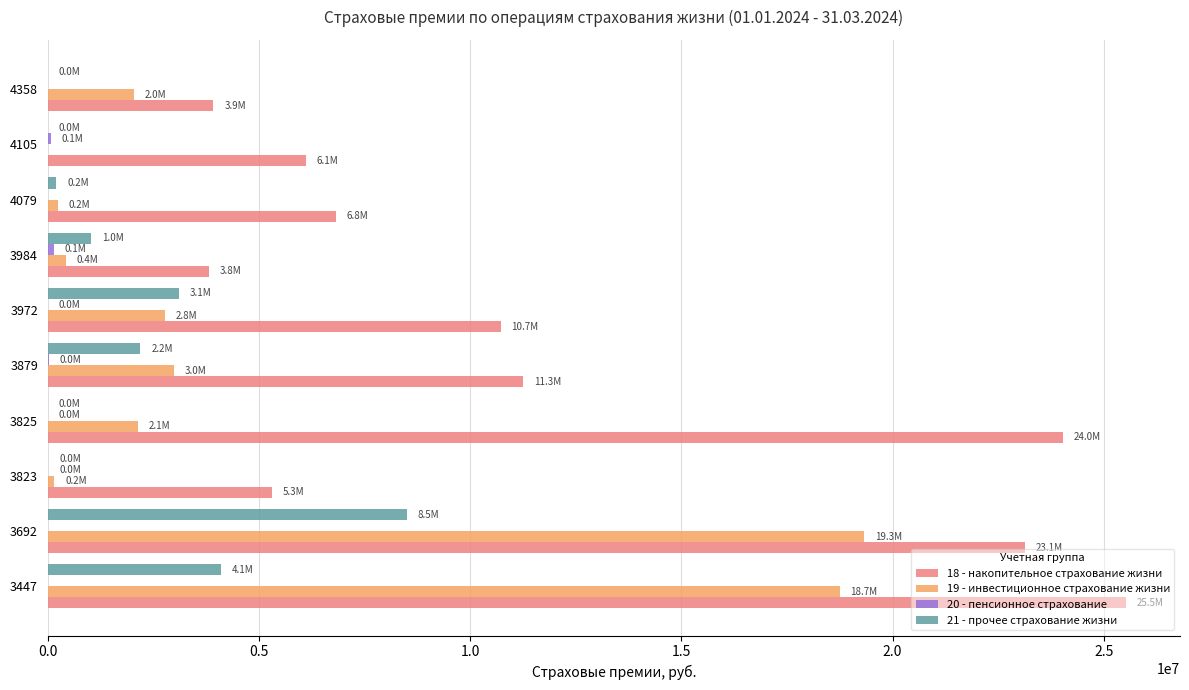

What is the greatest value displayed?

25527083.1